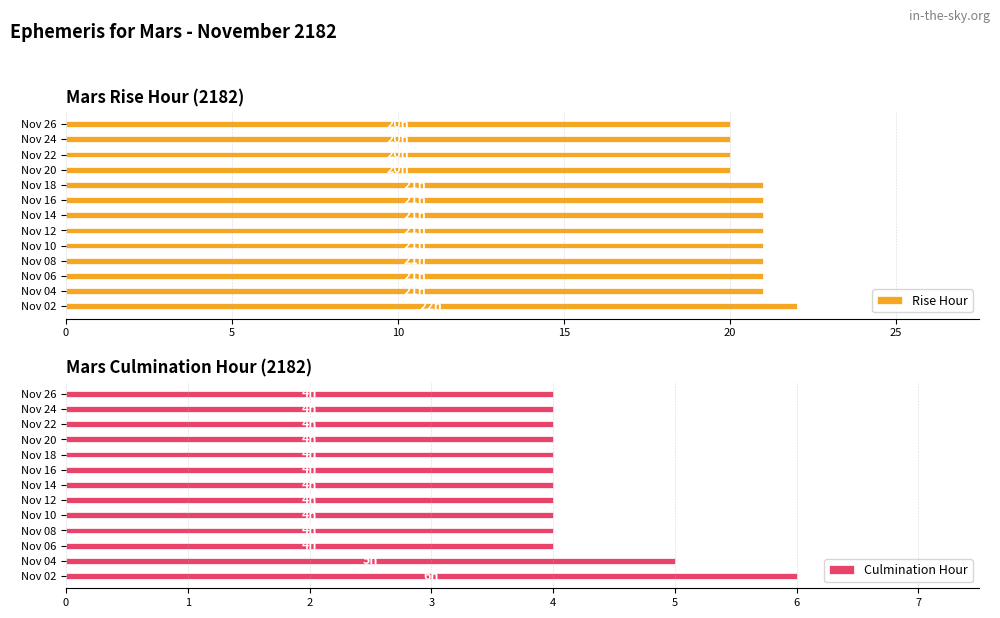

What is the highest value of the Rise Hour series?

22